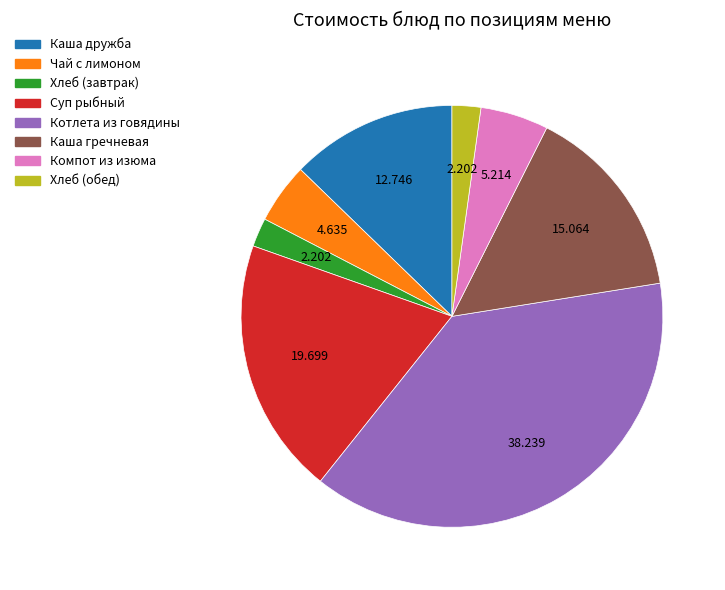

Combined, do Котлета из говядины and Каша гречневая account for over 50%?

Yes